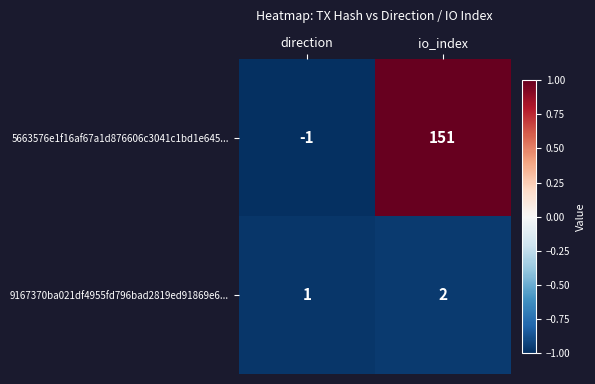

What is the greatest value displayed?

151